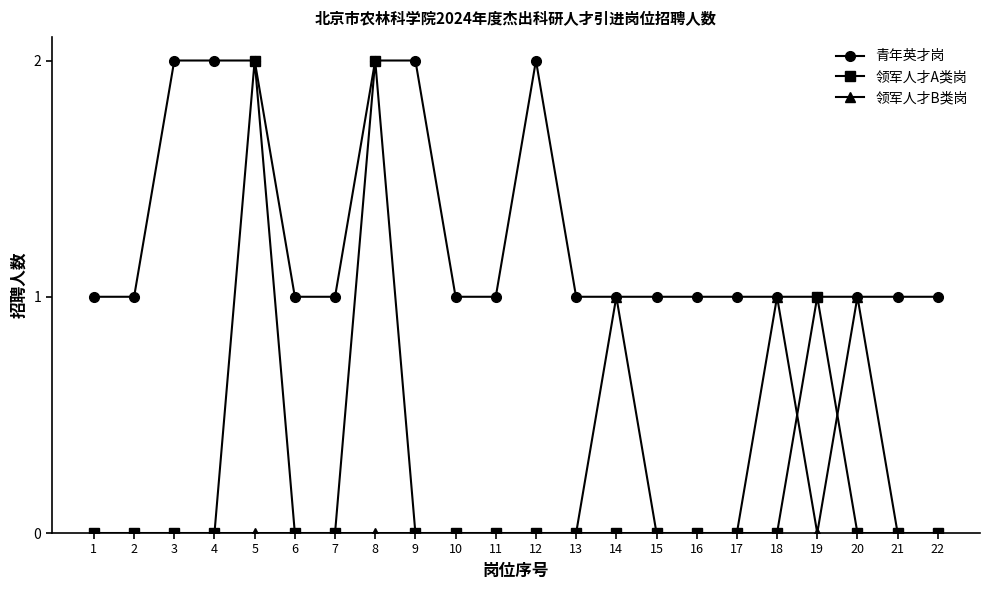

Reading right to left, transcribe all the data shown in this chart.

青年英才岗: 22=1	21=1	20=1	19=1	18=1	17=1	16=1	15=1	14=1	13=1	12=2	11=1	10=1	9=2	8=2	7=1	6=1	5=2	4=2	3=2	2=1	1=1
领军人才A类岗: 22=0	21=0	20=0	19=1	18=0	17=0	16=0	15=0	14=0	13=0	12=0	11=0	10=0	9=0	8=2	7=0	6=0	5=2	4=0	3=0	2=0	1=0
领军人才B类岗: 22=0	21=0	20=1	19=0	18=1	17=0	16=0	15=0	14=1	13=0	12=0	11=0	10=0	9=0	8=0	7=0	6=0	5=0	4=0	3=0	2=0	1=0